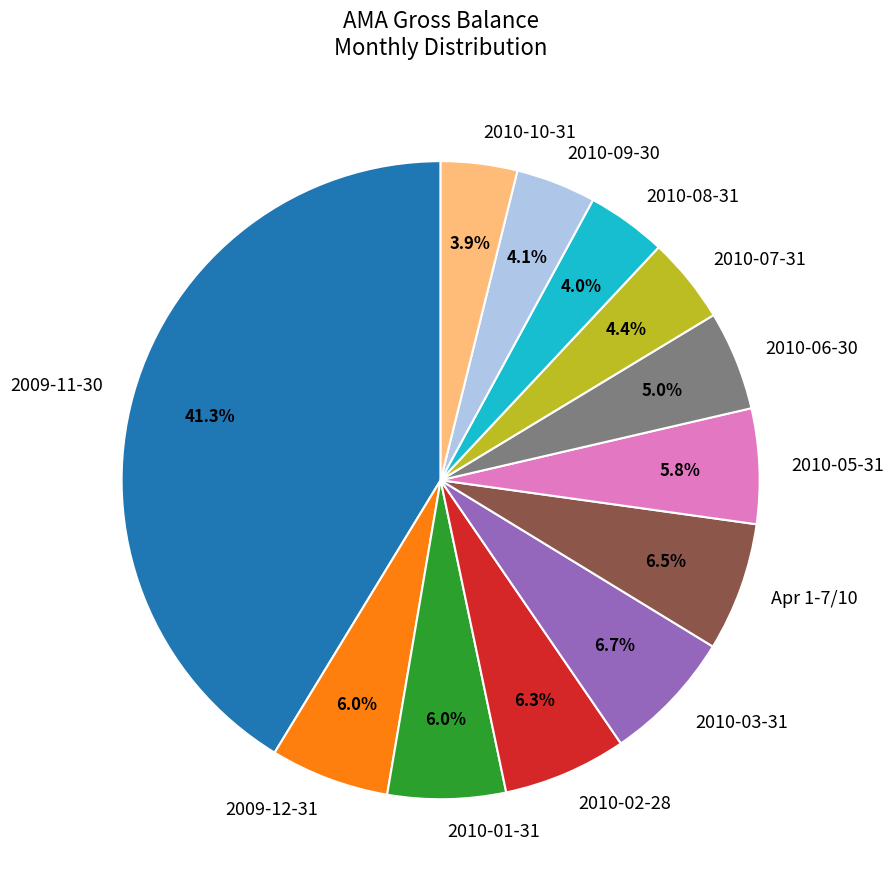

Does any single category account for the majority?

No